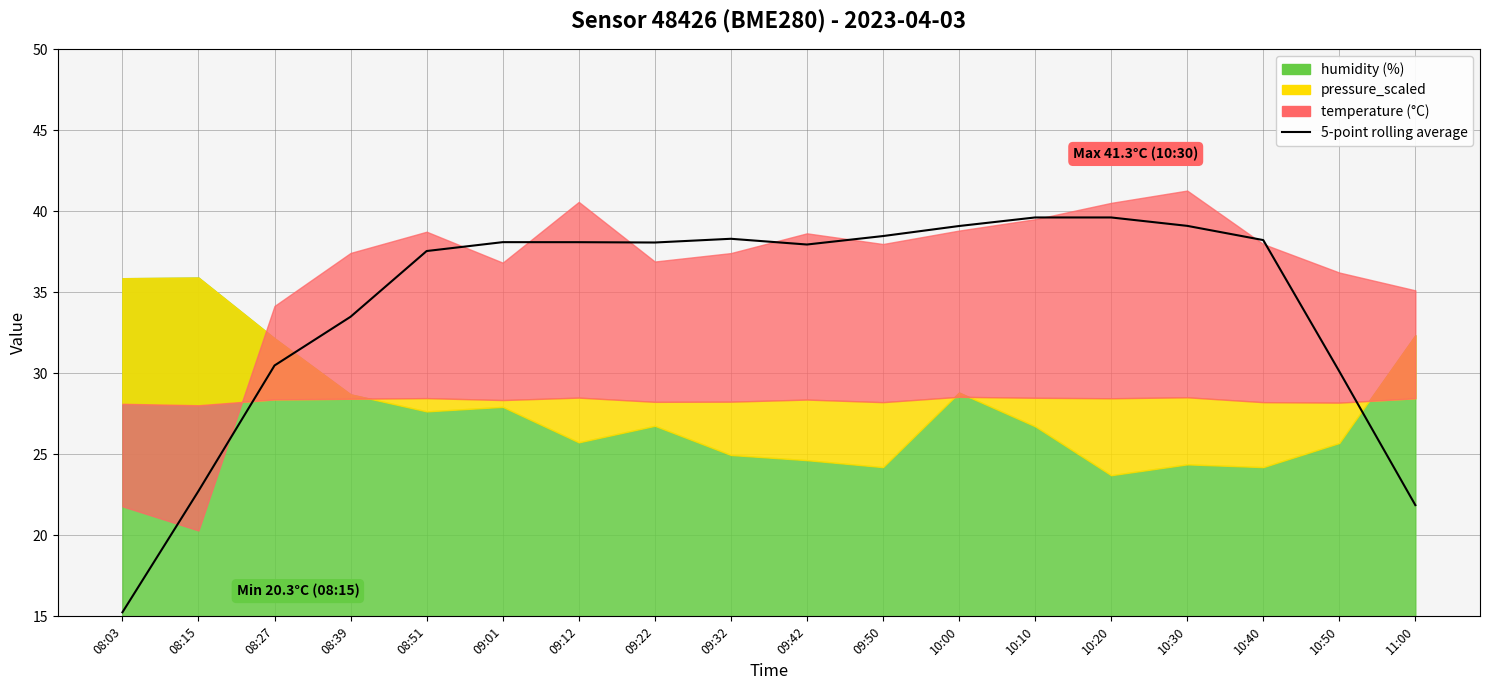

How many interior local valleys (lower than both neighbors) does the data have?

2